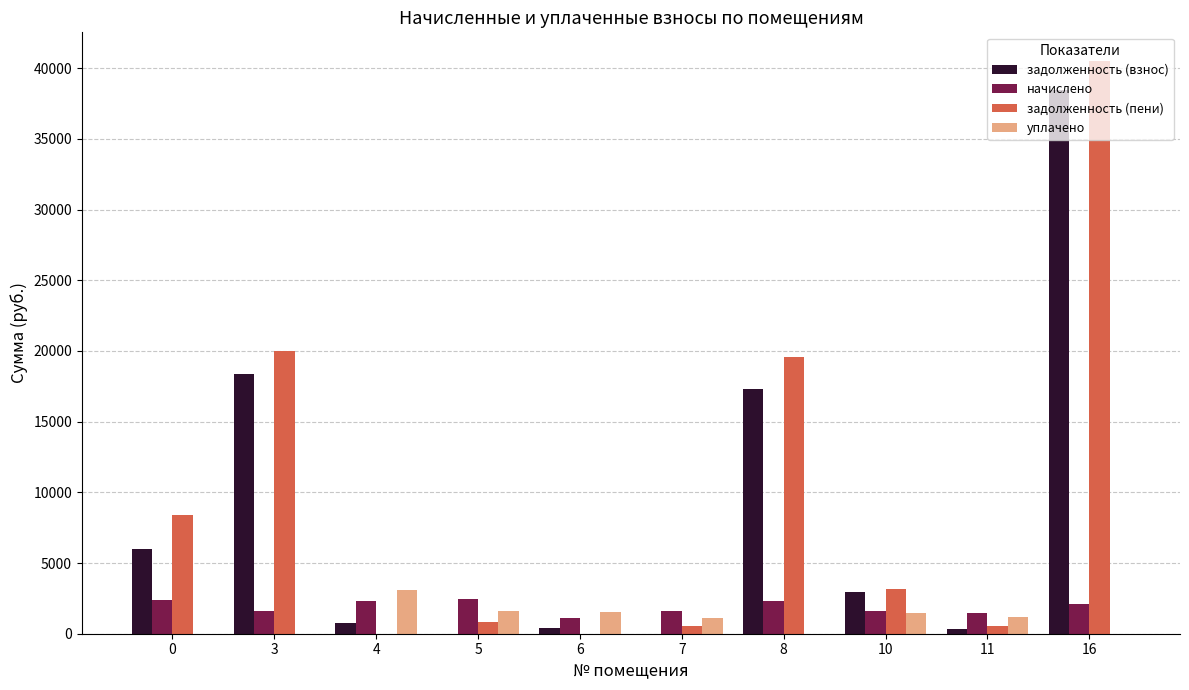

Which series has the largest total across all categories?

задолженность (пени)